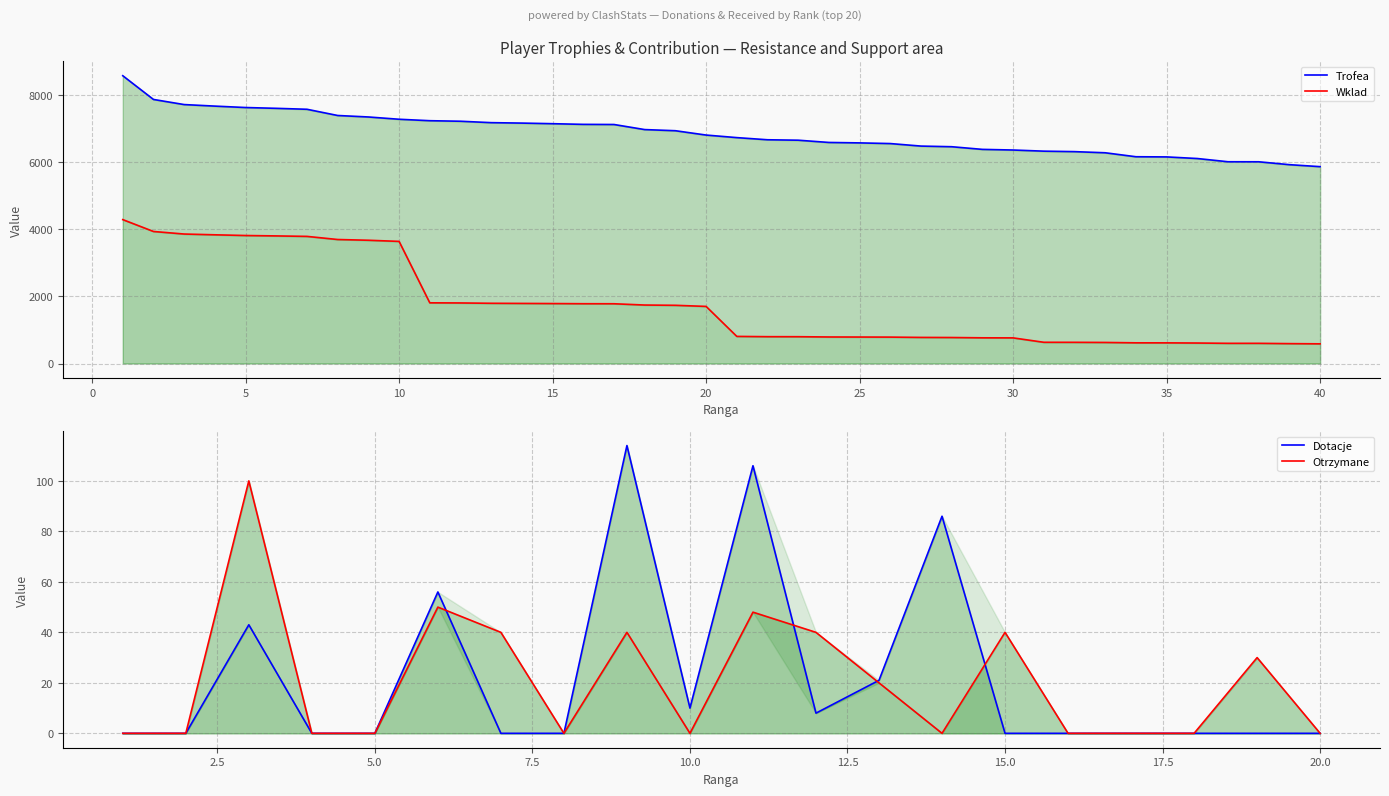

What is the approximate value of Trofea at 37, to the nearest 10?

6000